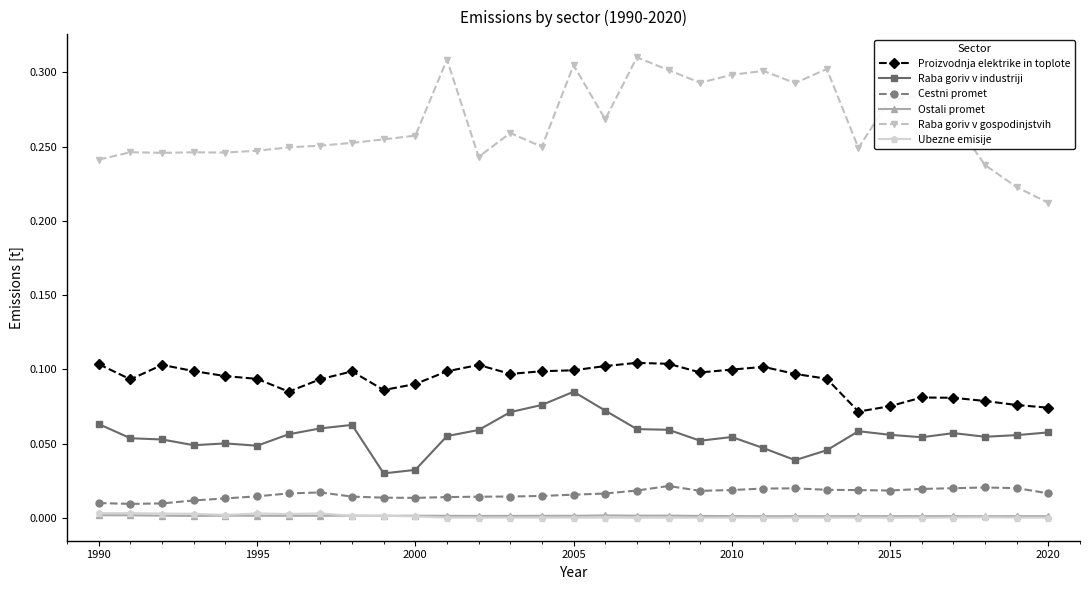

In Raba goriv v gospodinjstvih, how many points are lower than both neighbors (excluding endpoints)?

8